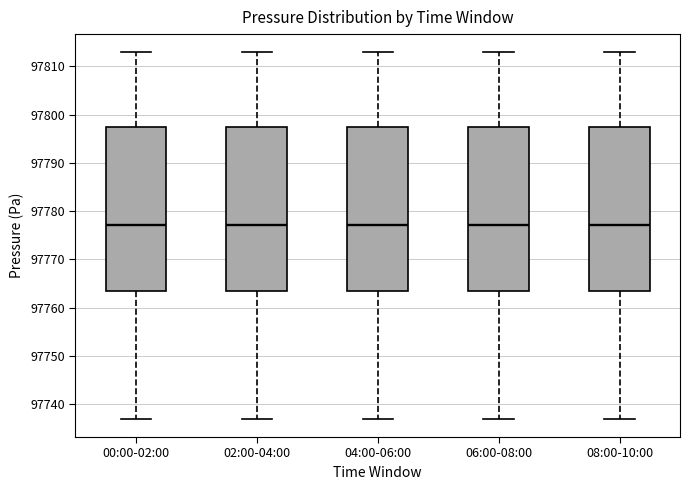

Where does the upper whisker of the box for 08:00-10:00 end on the y-axis? The values are not printed on the chart, so give them approximately, as read against the axis.

97813